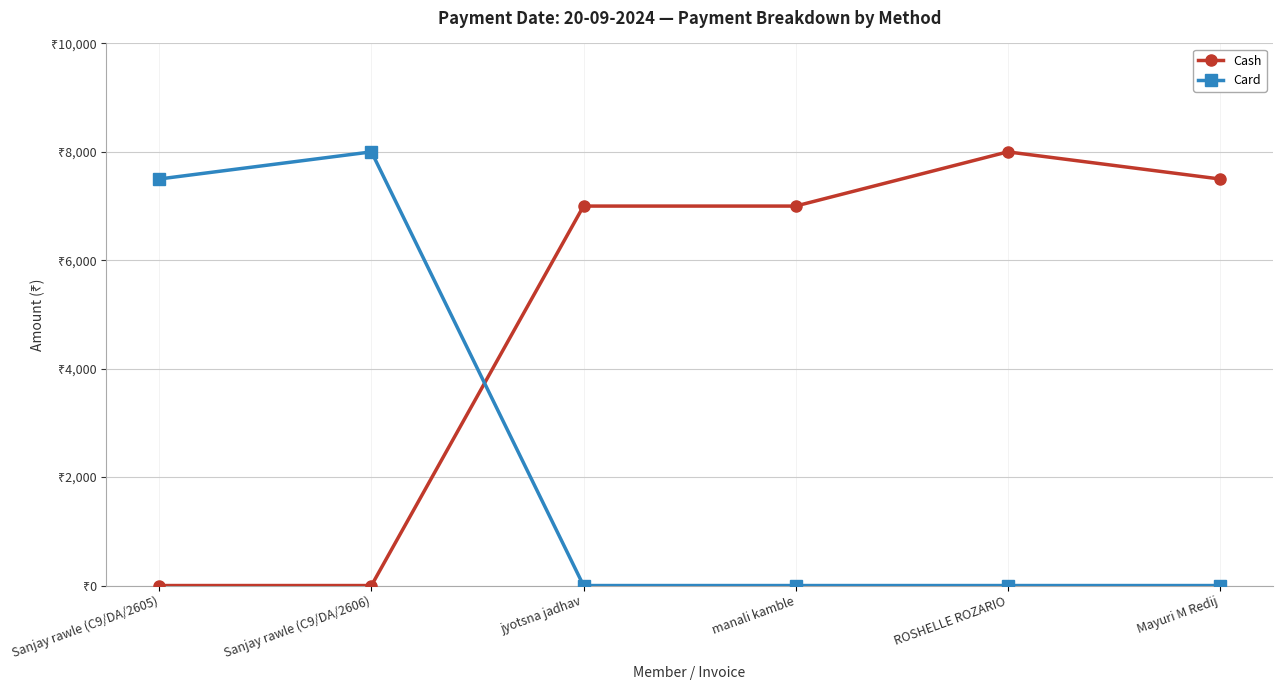

Which category has the highest value in the Cash series?

ROSHELLE ROZARIO